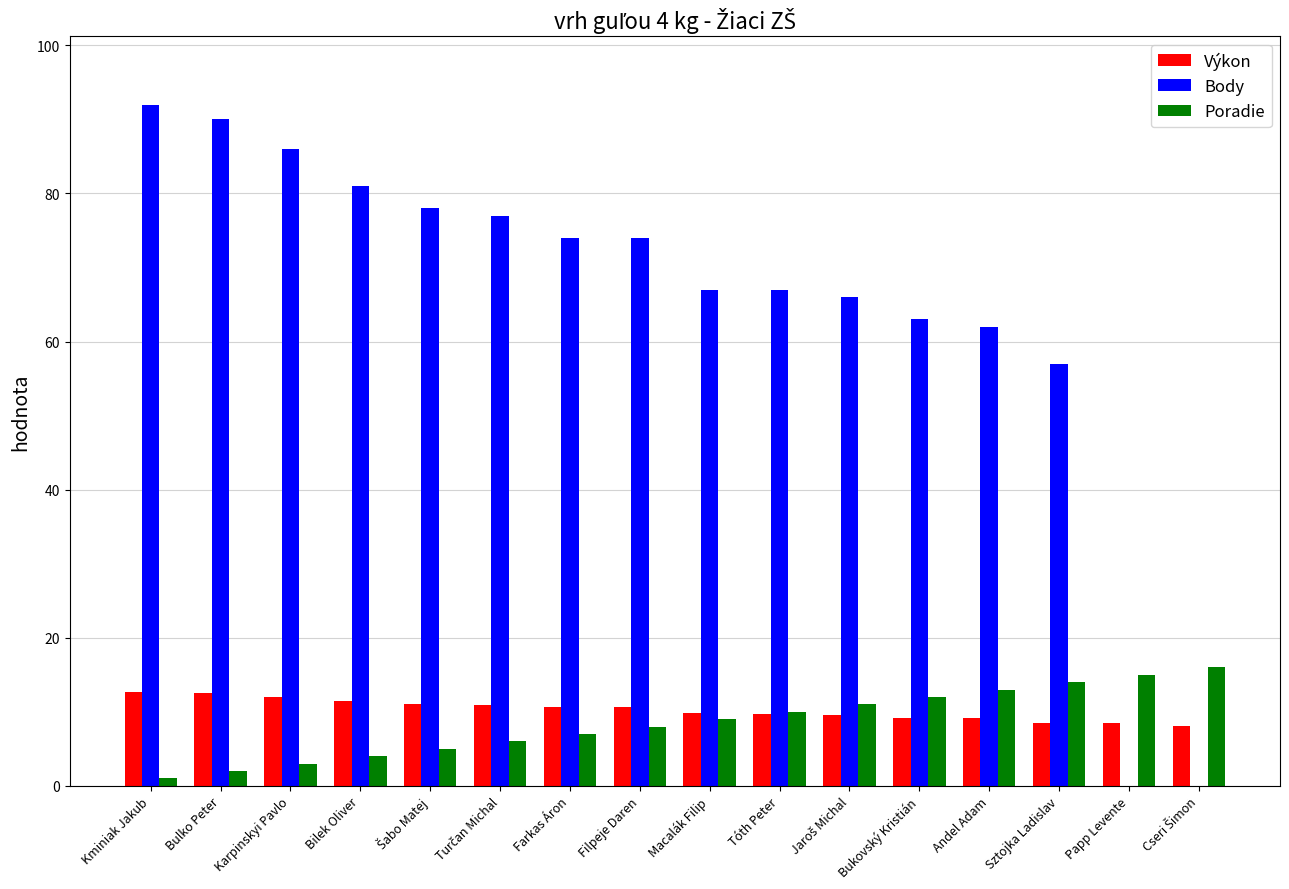

Between Bilek Oliver and Papp Levente, which series saw the biggest shift?

Body